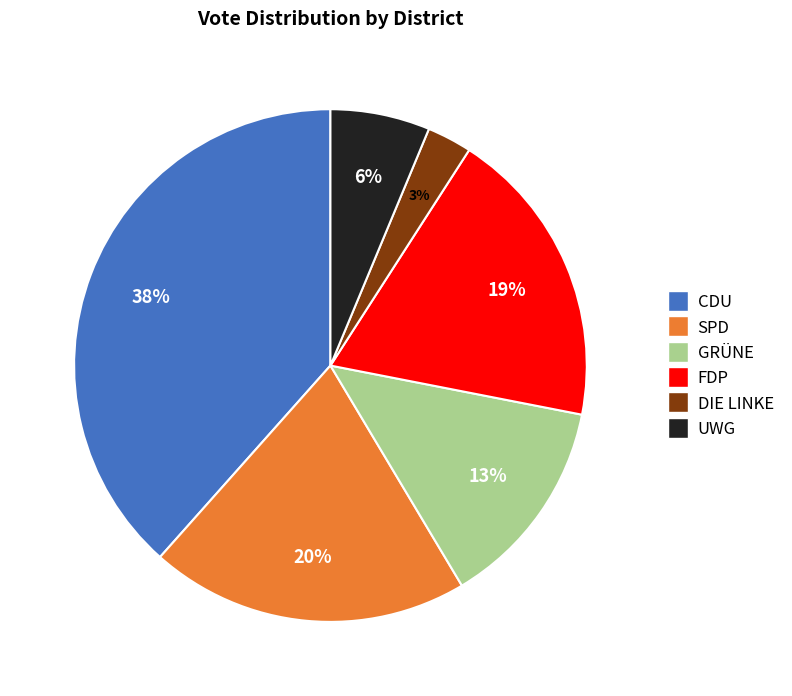

To the nearest percent, what portion does DIE LINKE represent?

3%